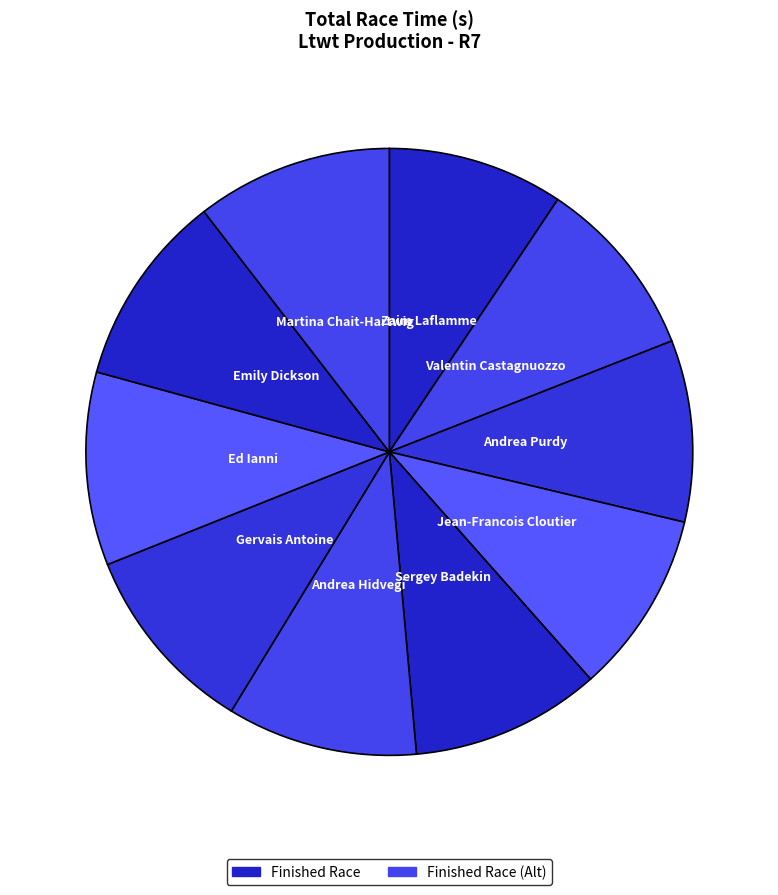

How many segments does this pie chart have?

10